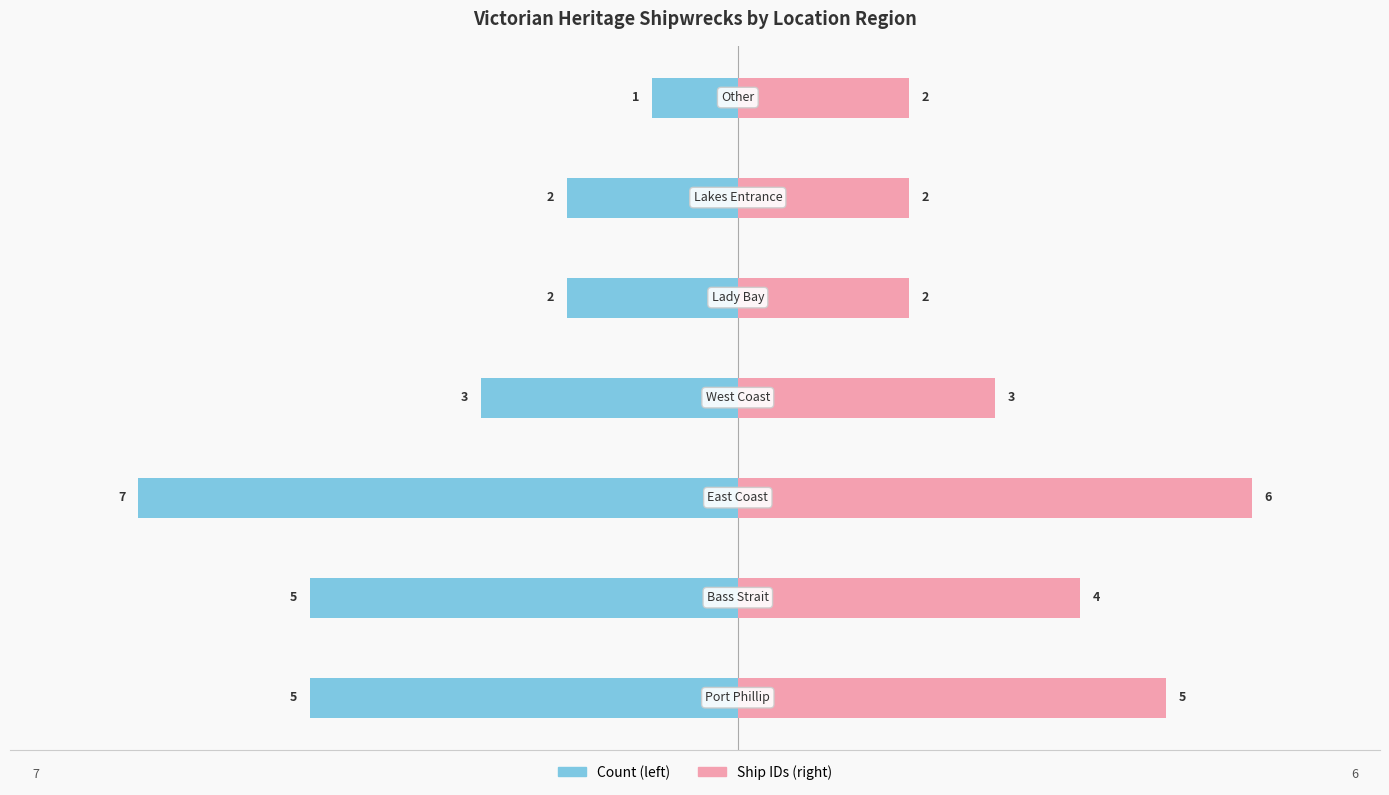

Which series changed the most between −8 and −6?

Count (left)